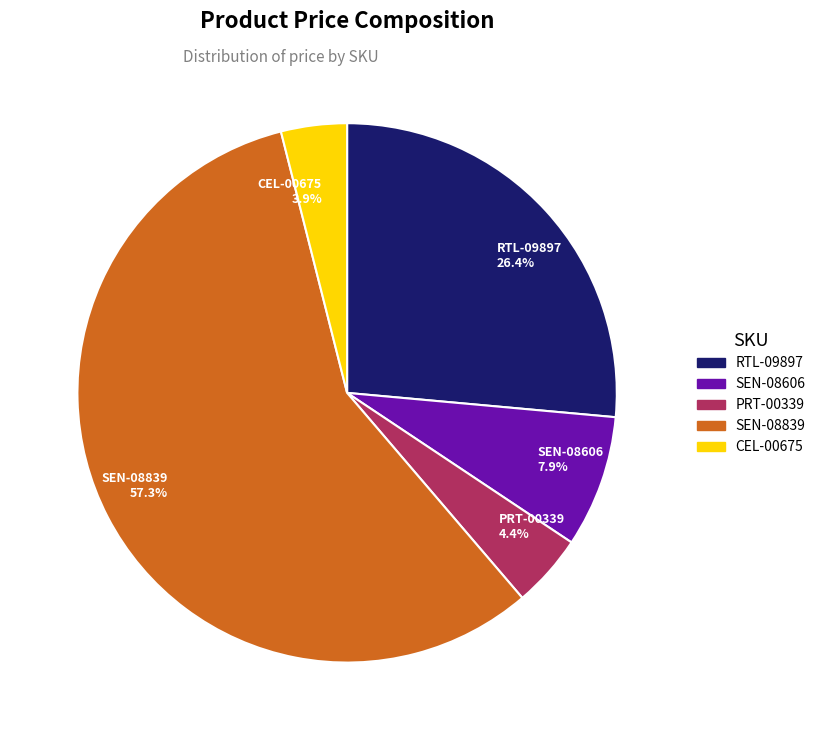

To the nearest percent, what percentage of the pie is SEN-08839?

57%